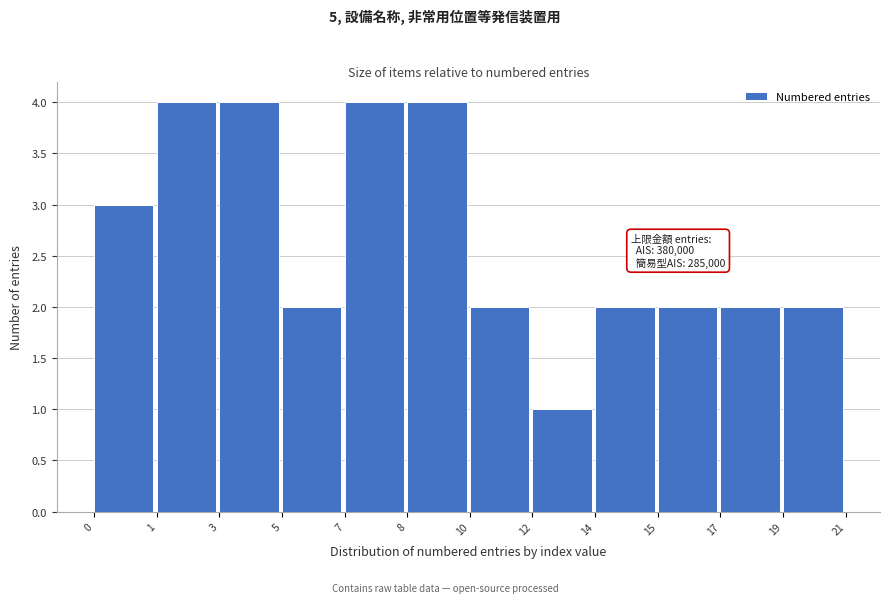

Reading left to right, extract all data points from this chart.

0=3	1=4	3=4	5=2	7=4	8=4	10=2	12=1	14=2	15=2	17=2	19=2